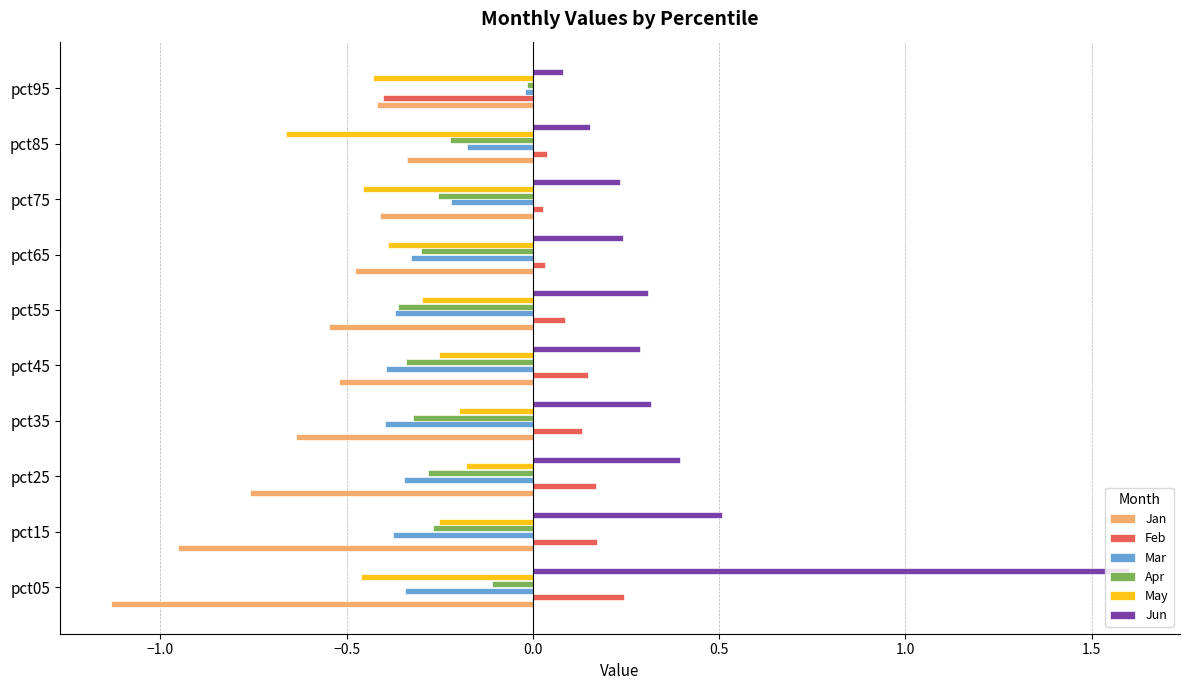

What are all the series names shown in the legend?

Jan, Feb, Mar, Apr, May, Jun